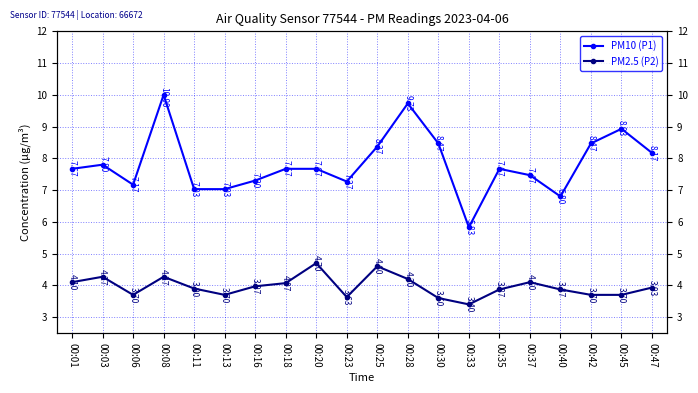

Where is the first local maximum for PM2.5 (P2)?

00:03